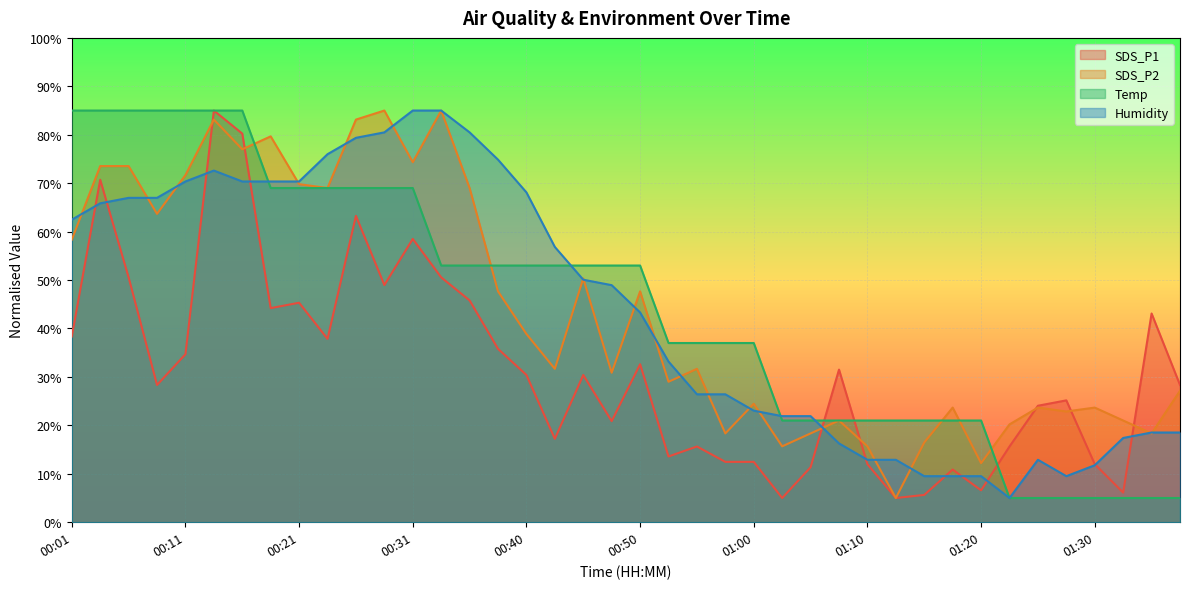

Between 00:21 and 00:58, which series saw the biggest shift?

SDS_P2